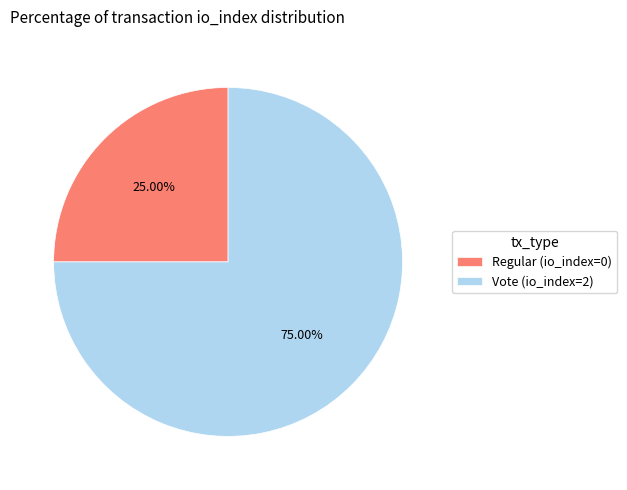

What percentage is NOT represented by Regular (io_index=0)?

75.0%